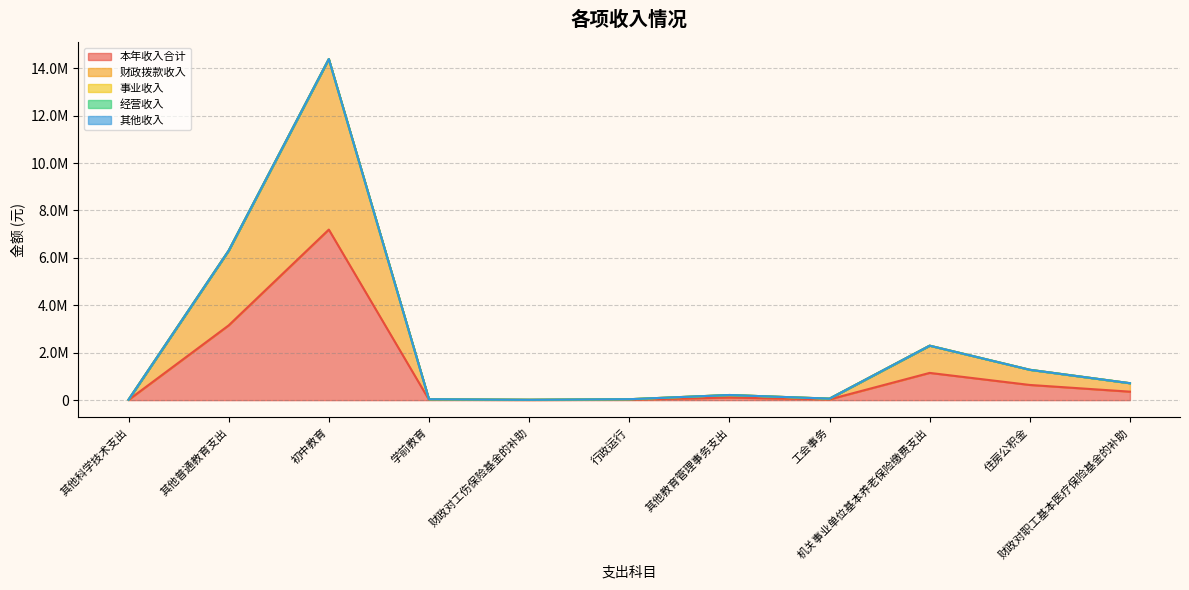

Which series has the widest spread of values?

本年收入合计